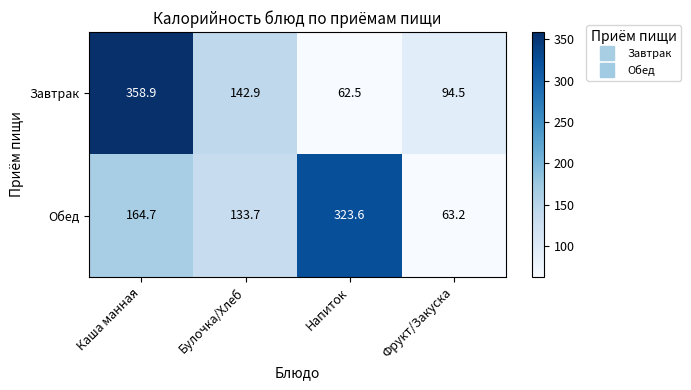

What is the average value of the Завтрак series?

164.7